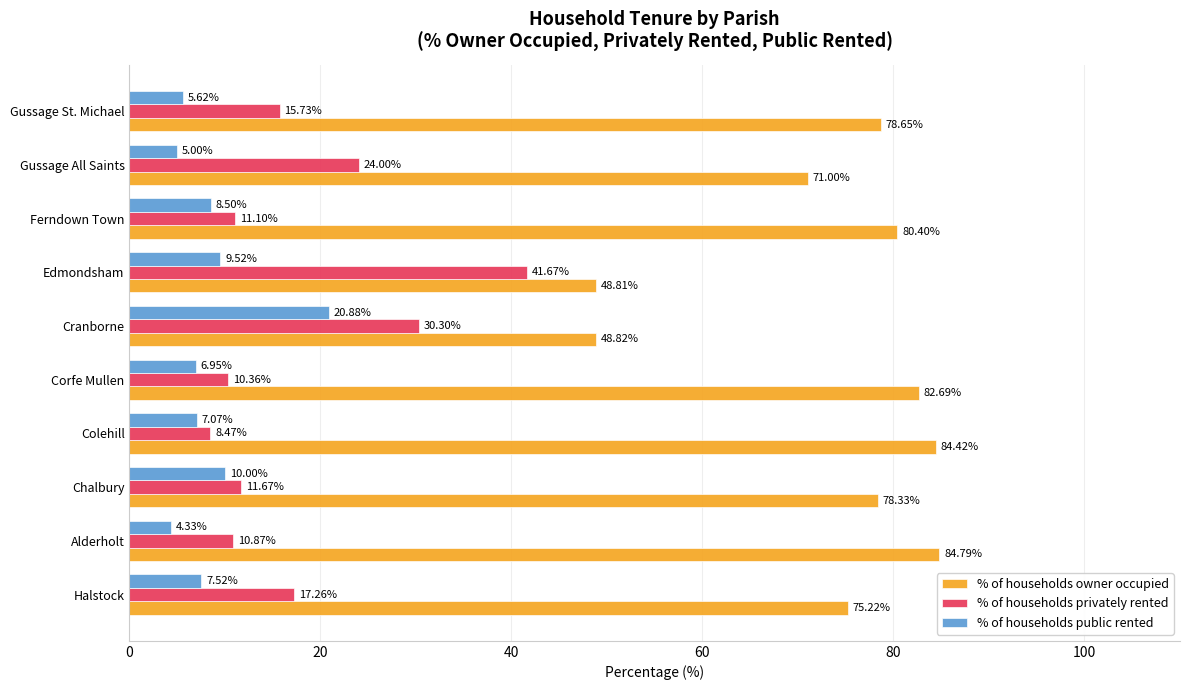

What is the average value of the % of households owner occupied series?

73.3